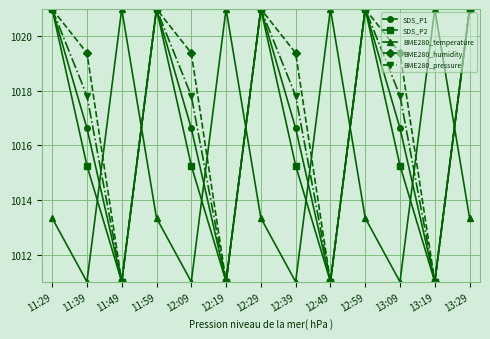

What is the approximate value of BME280_humidity at 12:59?

1021.0